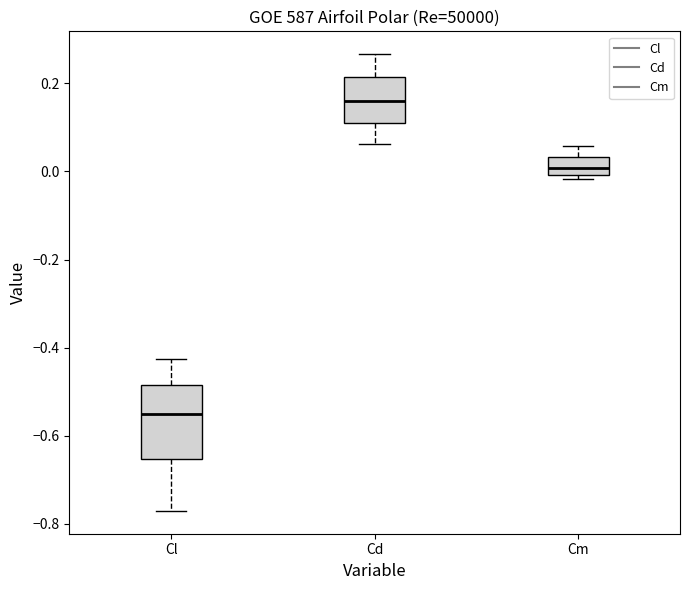

Where does the median line of the box for Cl sit on the y-axis? The values are not printed on the chart, so give them approximately, as read against the axis.

-0.56